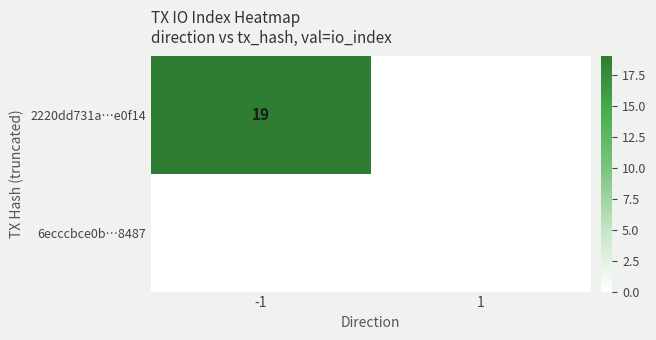

The 2220dd731a…e0f14 series shows 8 at -1. True or false?

False